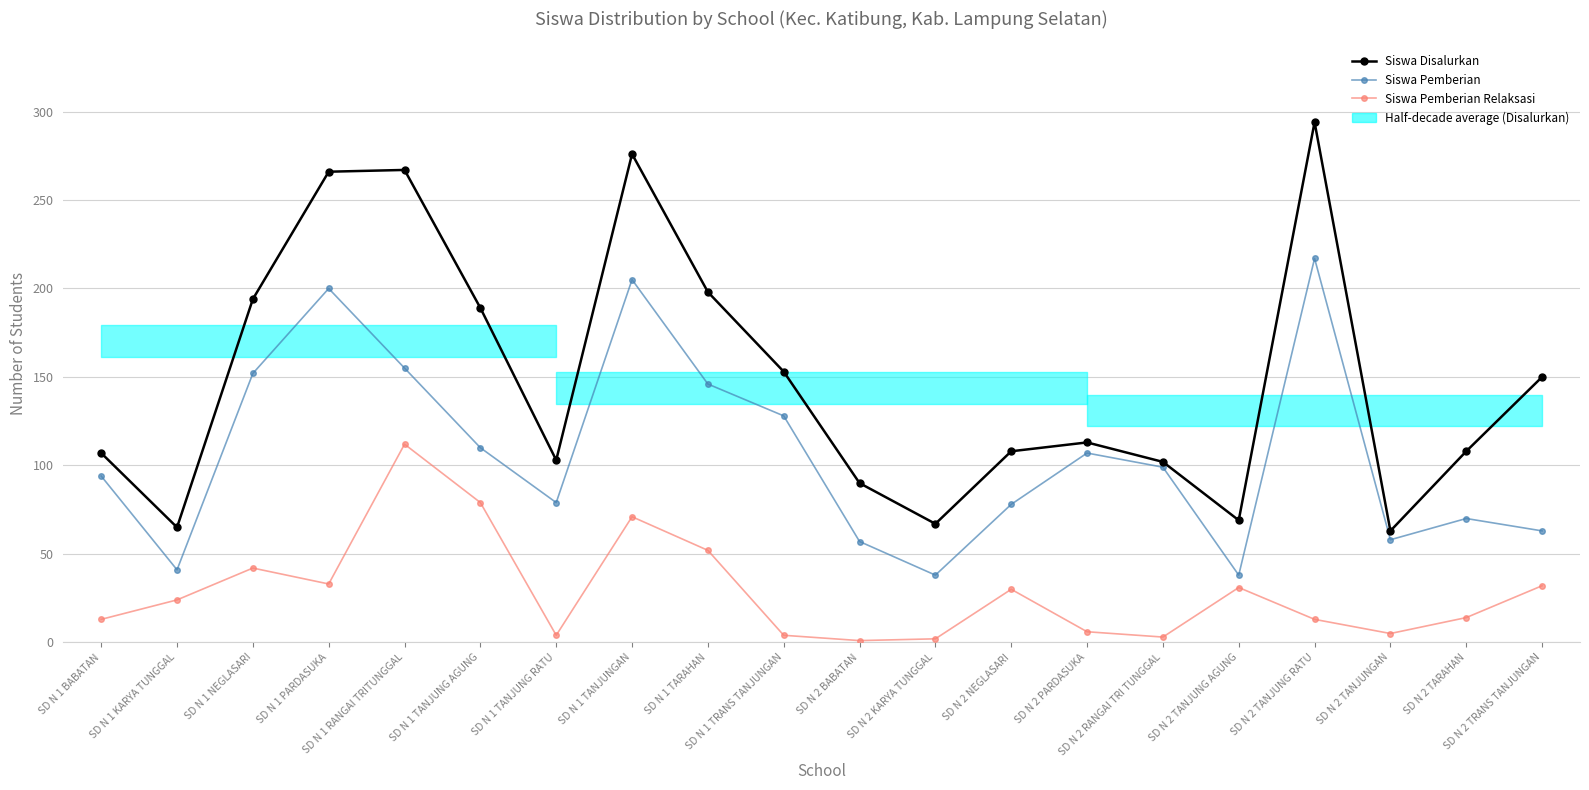

At which category is the sum across all series the highest?

SD N 1 TANJUNGAN